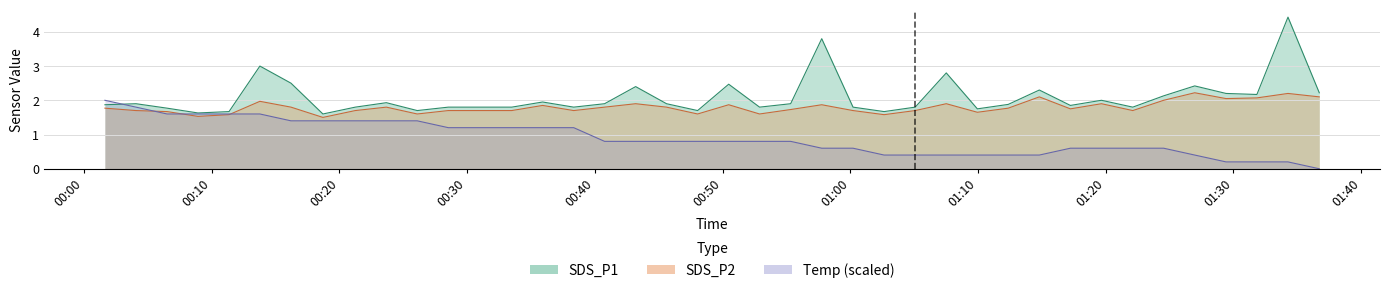

Which series has the largest total across all categories?

SDS_P1